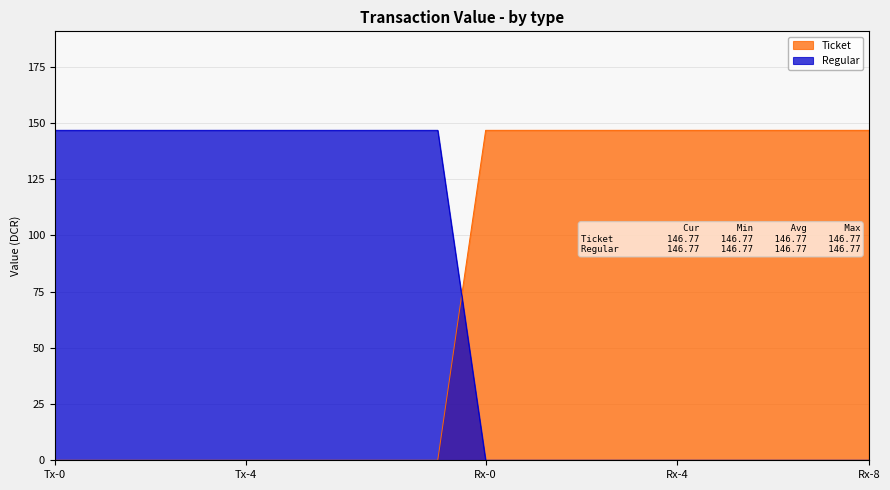

Reading left to right, list all the values displayed in this chart.

Ticket: 0.0	0.0	0.0	0.0	0.0	0.0	0.0	0.0	0.0	146.8	146.8	146.8	146.8	146.8	146.8	146.8	146.8	146.8
Regular: 146.8	146.8	146.8	146.8	146.8	146.8	146.8	146.8	146.8	0.0	0.0	0.0	0.0	0.0	0.0	0.0	0.0	0.0